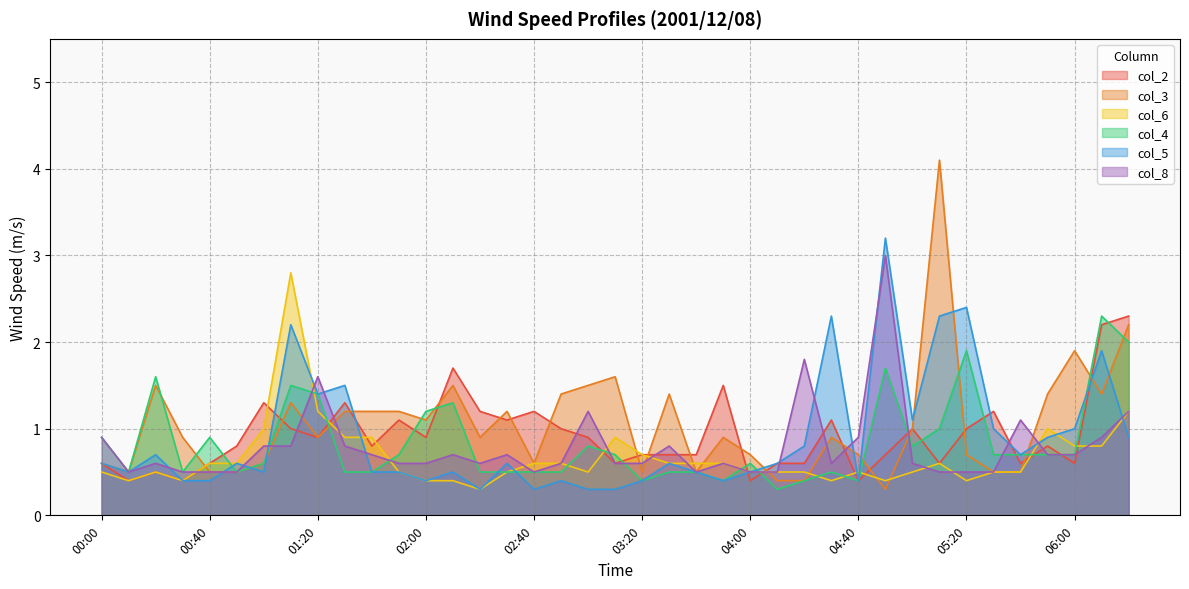

At how many categories does at least one series exceed 3?

2